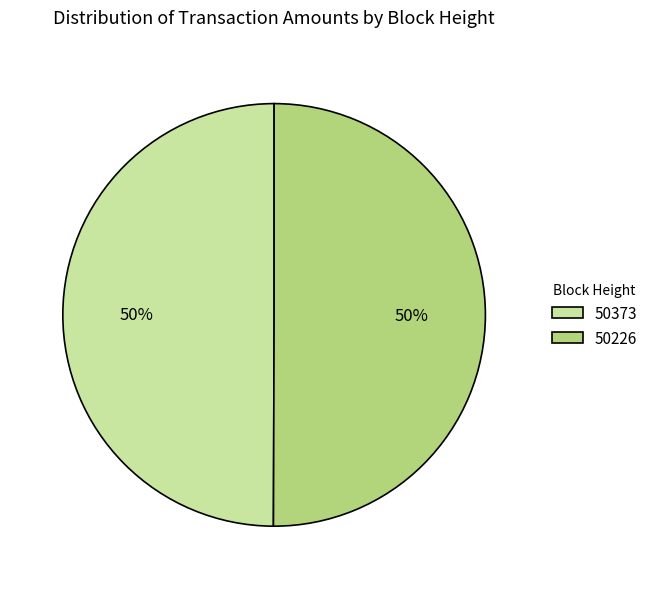

Approximately how many times larger is the value at 50226 compared to 50373?

1.0